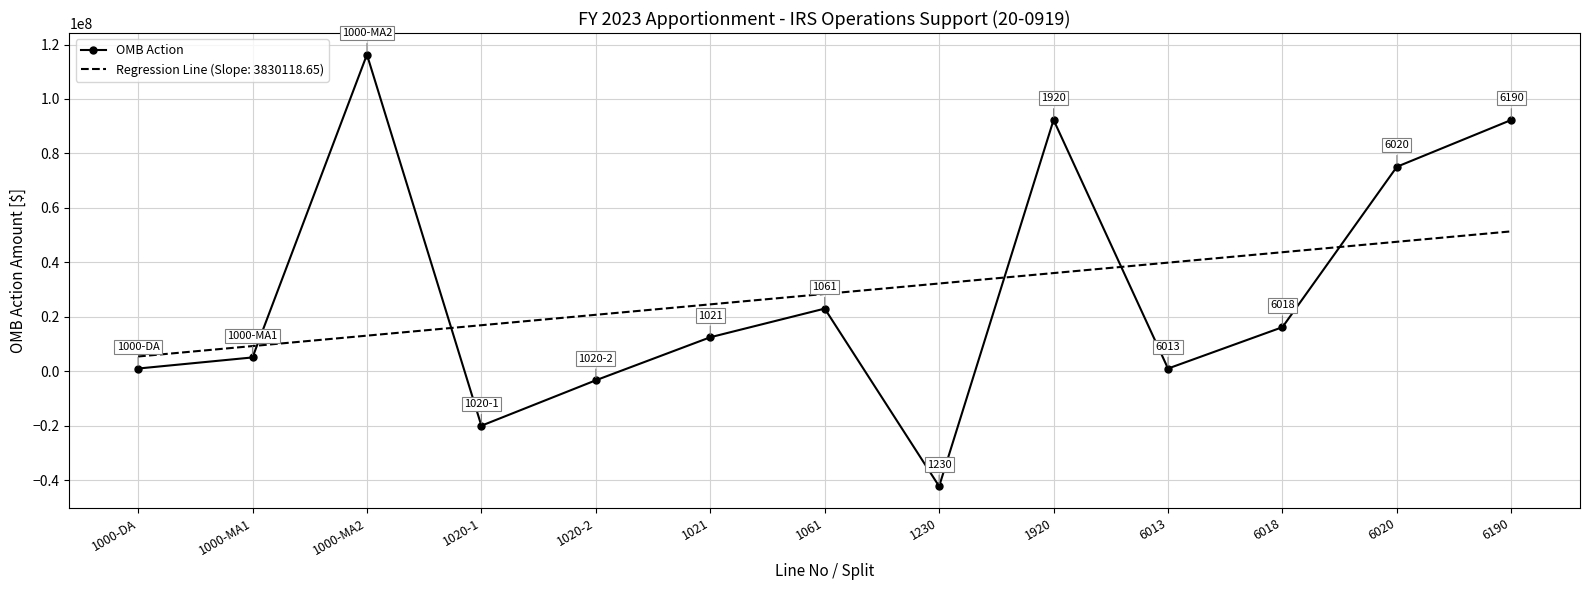

Which series changed the most between 1000-MA1 and 1021?

Regression Line (Slope: 3830118.65)